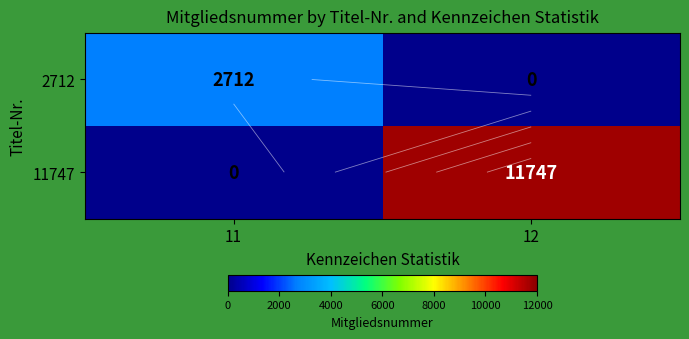

Rank the series by their maximum value, from highest to lowest.

11747, 2712